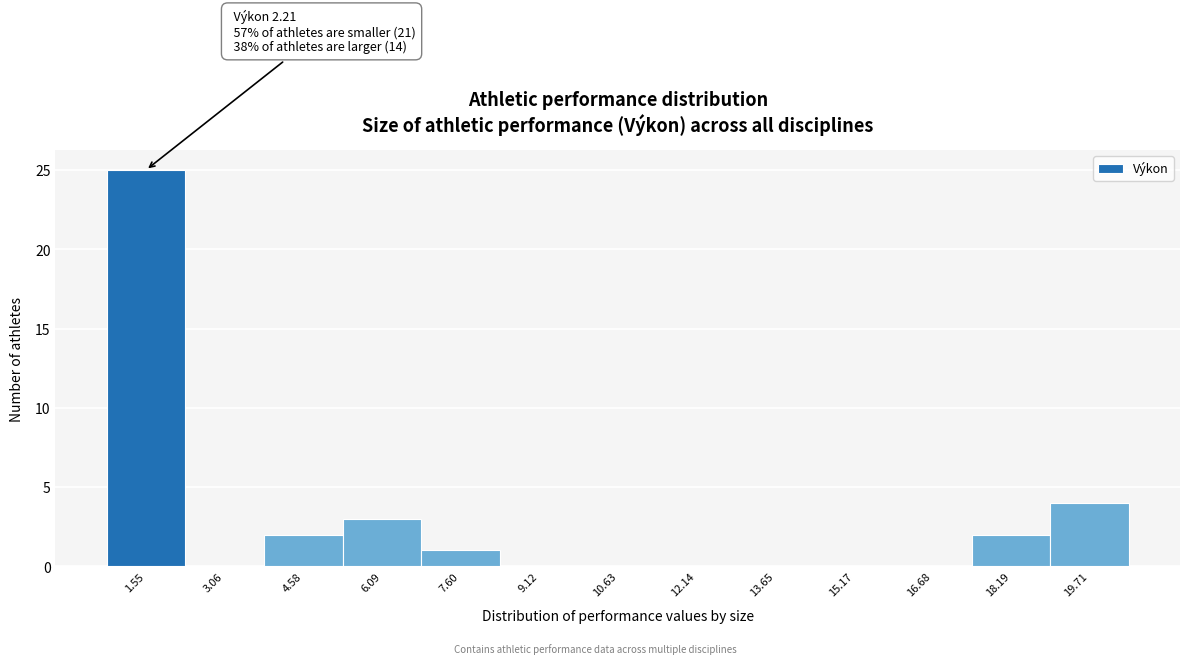

Reading left to right, list all the values displayed in this chart.

1.55=25	3.06=0	4.58=2	6.09=3	7.60=1	9.12=0	10.63=0	12.14=0	13.65=0	15.17=0	16.68=0	18.19=2	19.71=4